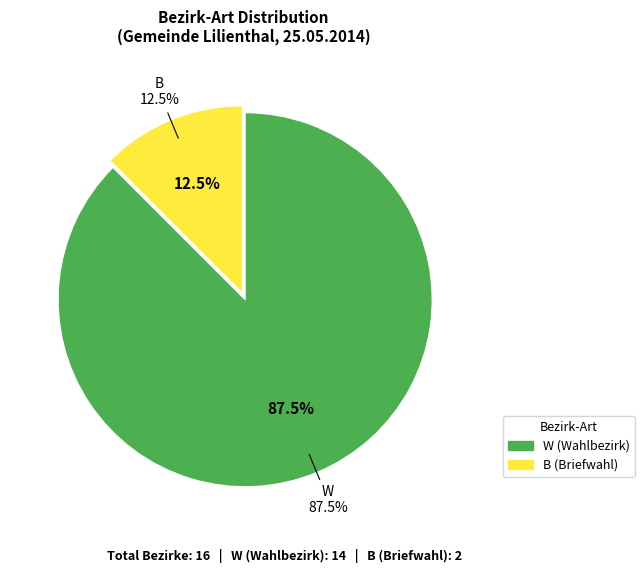

What is the change in value from W to B?

-12